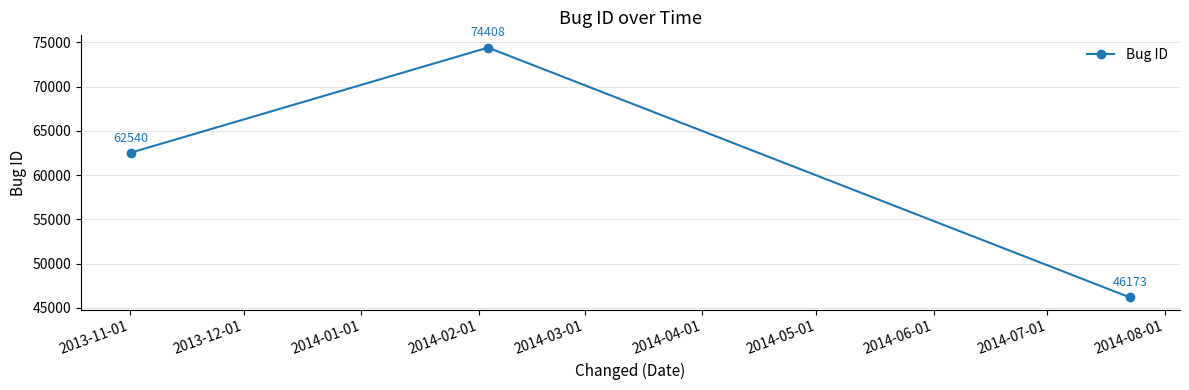

How many values are below 62540?

1